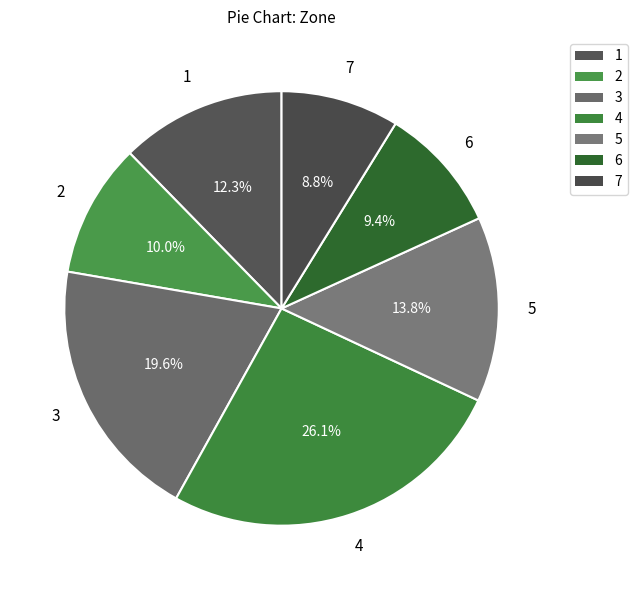

What is the largest slice in the pie chart?

4